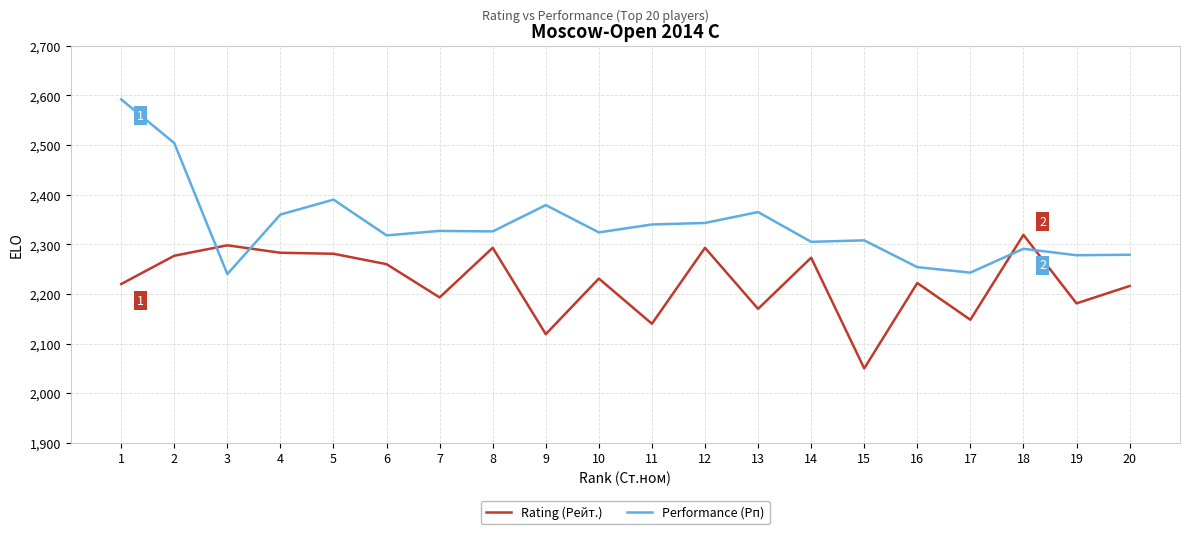

How many times do Rating (Рейт.) and Performance (Рп) cross each other?

4